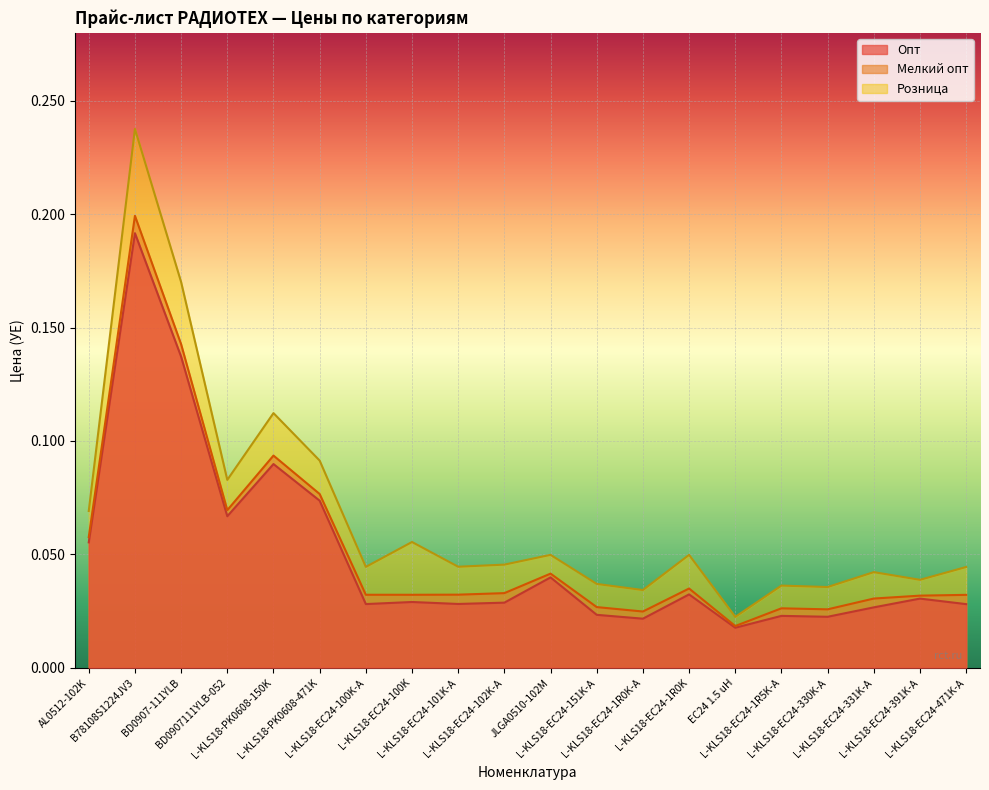

Rank the series by their average value, from lowest to highest.

Опт, Мелкий опт, Розница